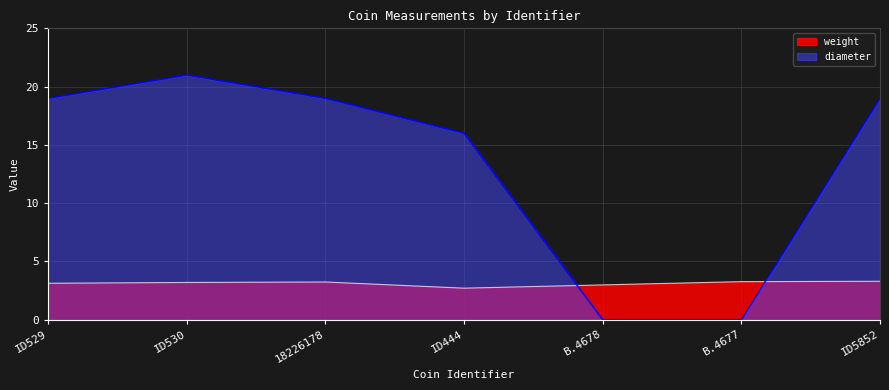

Reading left to right, list all the values displayed in this chart.

weight: ID529=3.1	ID530=3.2	18226178=3.2	ID444=2.7	B.4678=3.0	B.4677=3.3	ID5852=3.3
diameter: ID529=19.0	ID530=21.0	18226178=19.0	ID444=16.0	B.4678=0.0	B.4677=0.0	ID5852=19.0